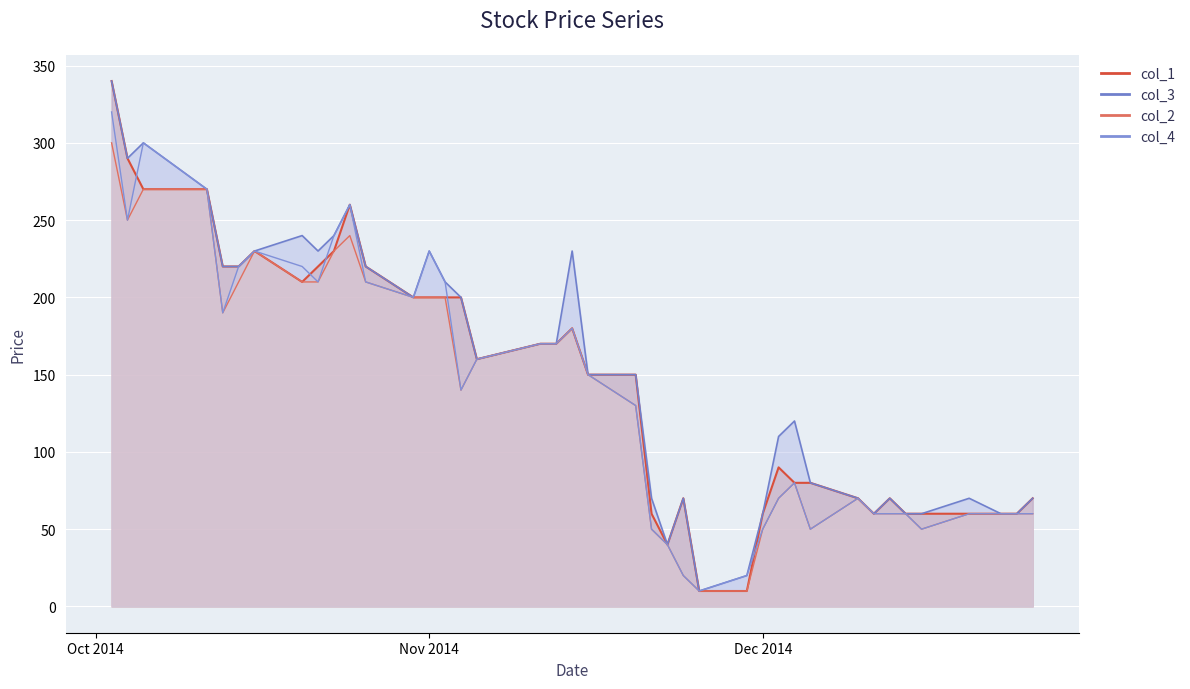

Is it true that col_4 equals 320 at Oct 2014?

True